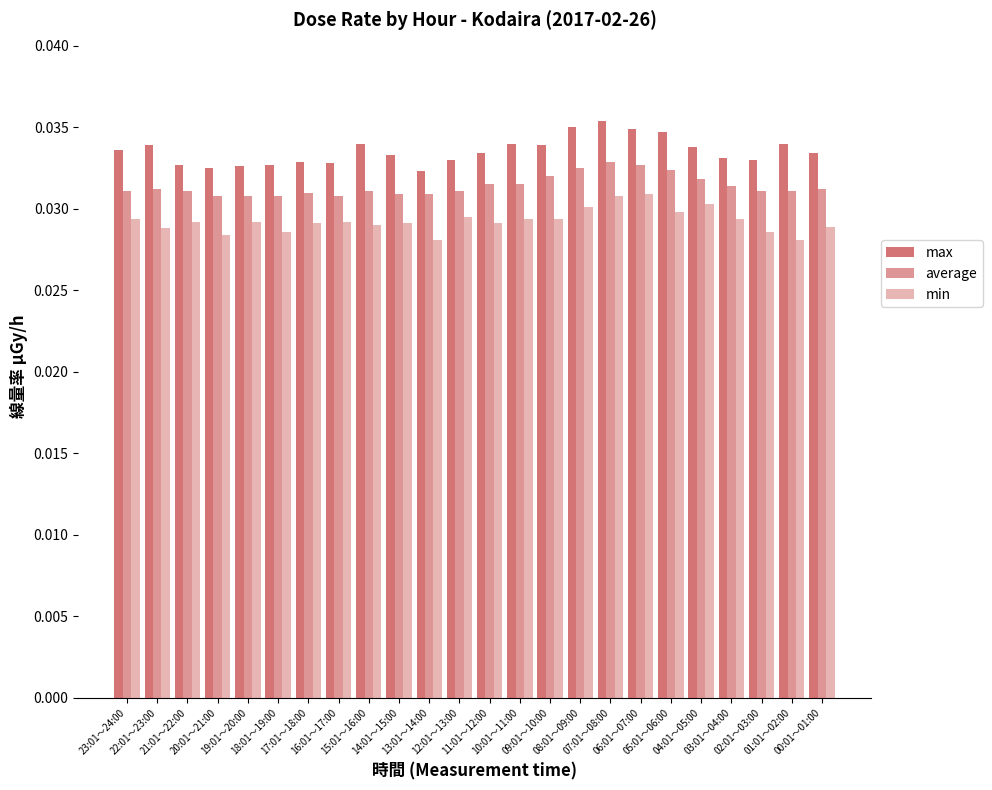

What is the label of the 18th bar from the left?

06:01～07:00